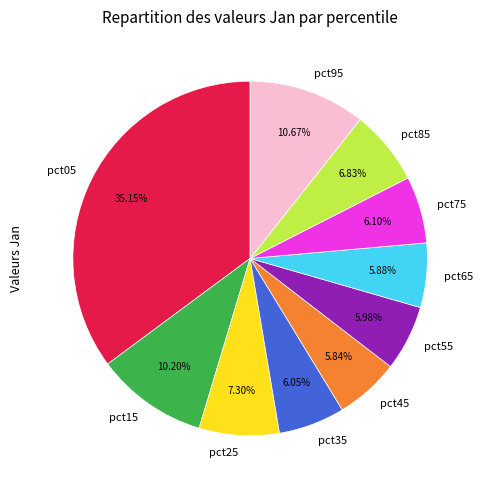

Combined, do pct25 and pct55 account for over 50%?

No